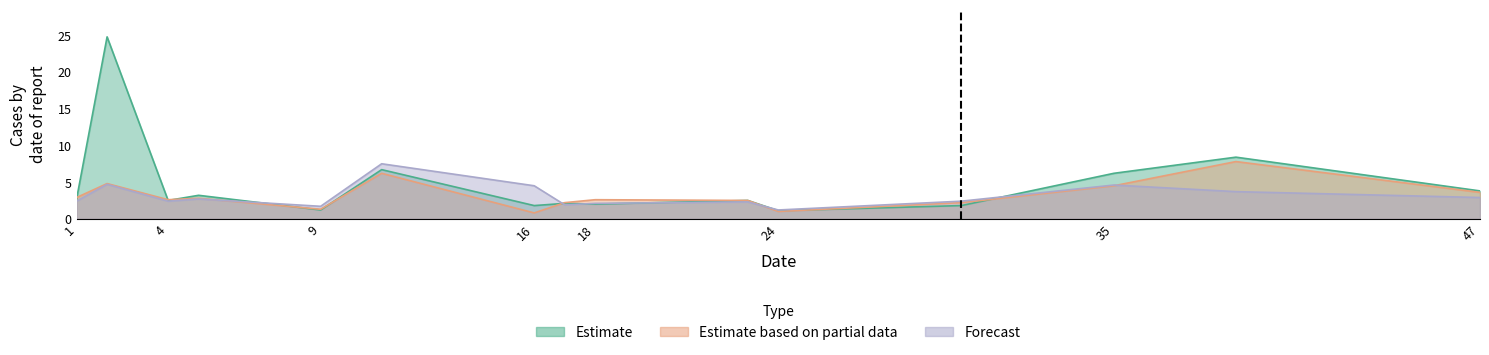

Reading left to right, what are all the values shown in this chart?

Estimate: 1=2.7	2=24.8	4=2.5	5=3.2	9=1.2	11=6.7	16=1.8	17=2.1	18=2.0	23=2.5	24=1.1	30=1.8	35=6.2	39=8.4	47=3.8
Estimate based on partial data: 1=2.9	2=4.8	4=2.6	5=2.8	9=1.3	11=6.2	16=0.8	17=2.2	18=2.6	23=2.5	24=1.0	30=2.2	35=4.5	39=7.8	47=3.6
Forecast: 1=2.4	2=4.7	4=2.4	5=2.7	9=1.7	11=7.5	16=4.5	17=1.9	18=2.1	23=2.3	24=1.2	30=2.4	35=4.6	39=3.7	47=2.9